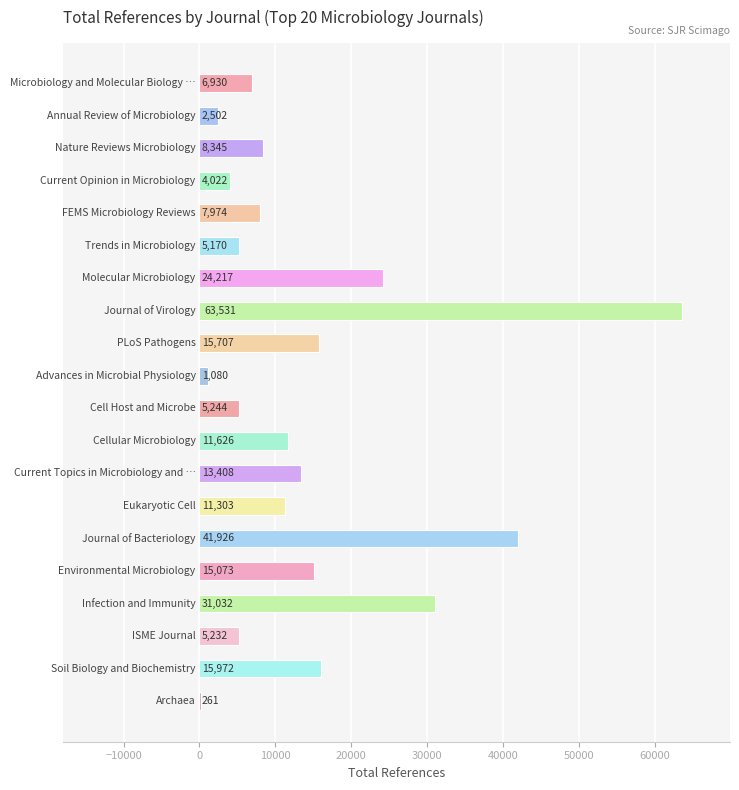

What is the greatest value displayed?

63531